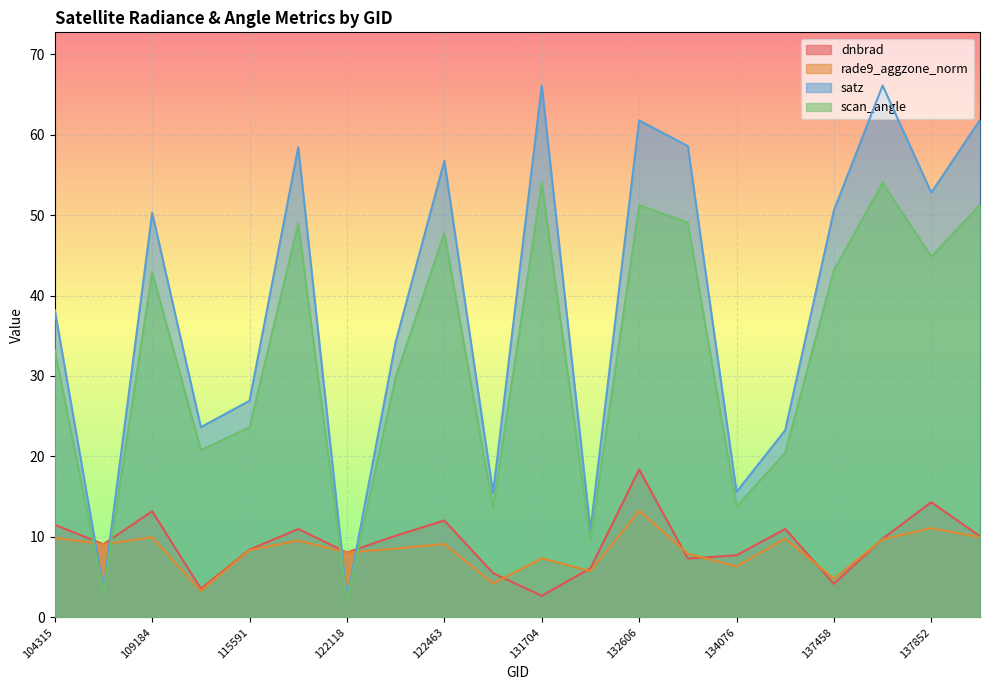

After their last crossing, which series has the higher values: satz or rade9_aggzone_norm?

satz